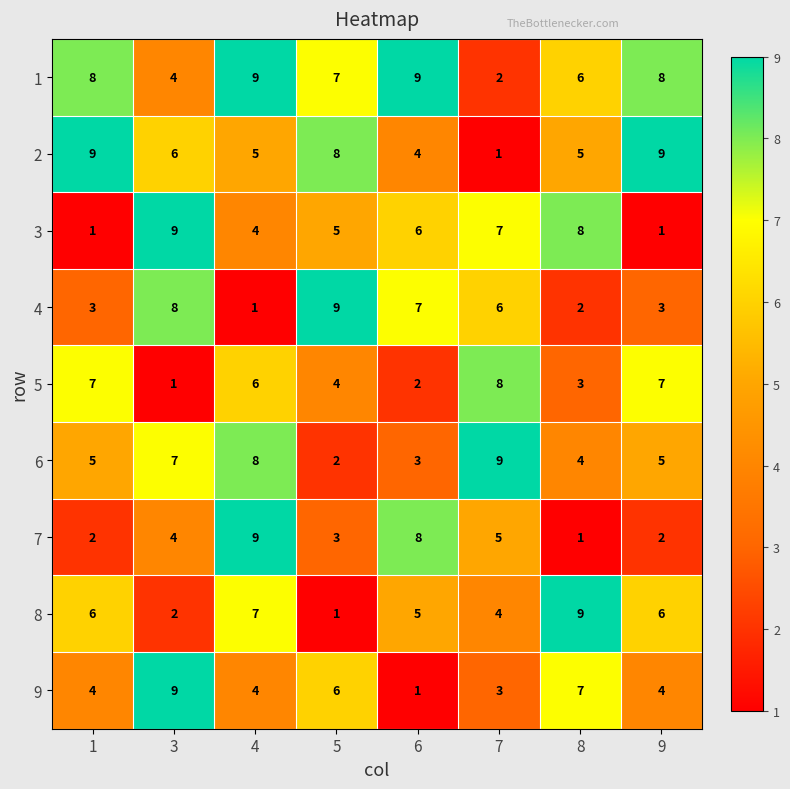

The value of 1 at 8 is 10. True or false?

False